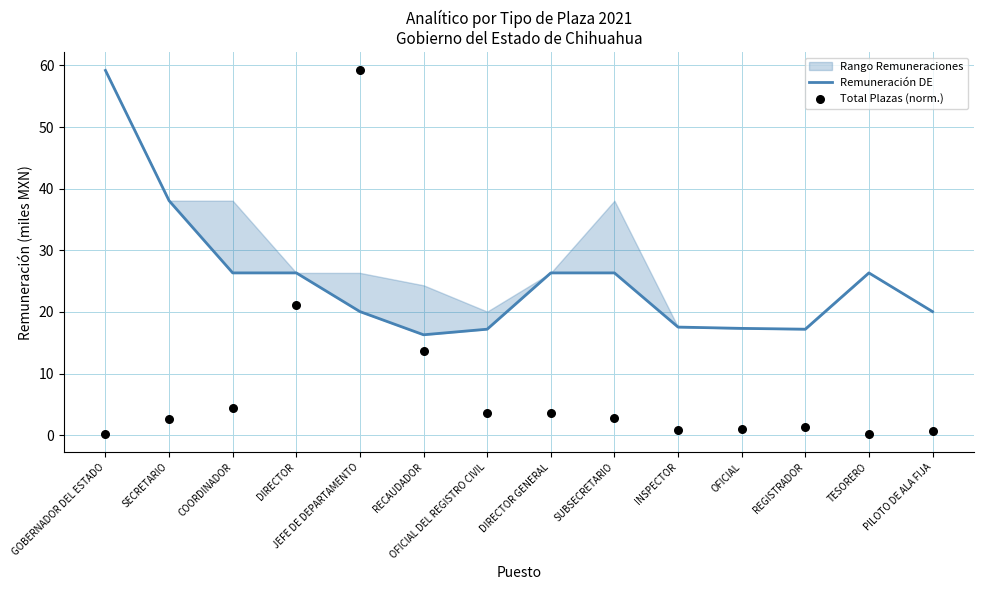

What is the total value across all series at OFICIAL DEL REGISTRO CIVIL?

20.8